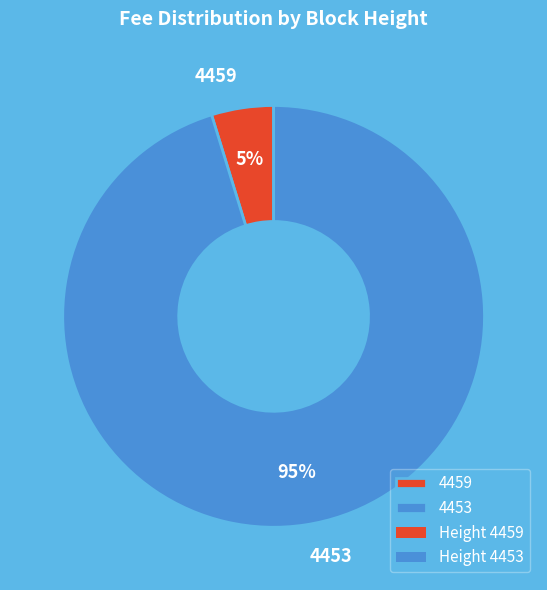

What is the largest slice in the pie chart?

4453